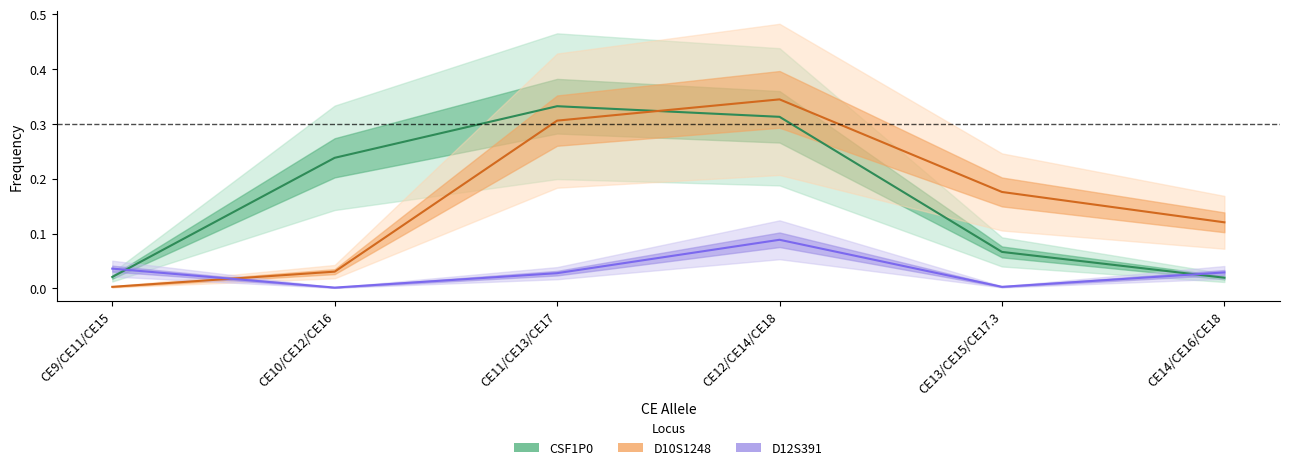

At how many categories does at least one series exceed 0?

6